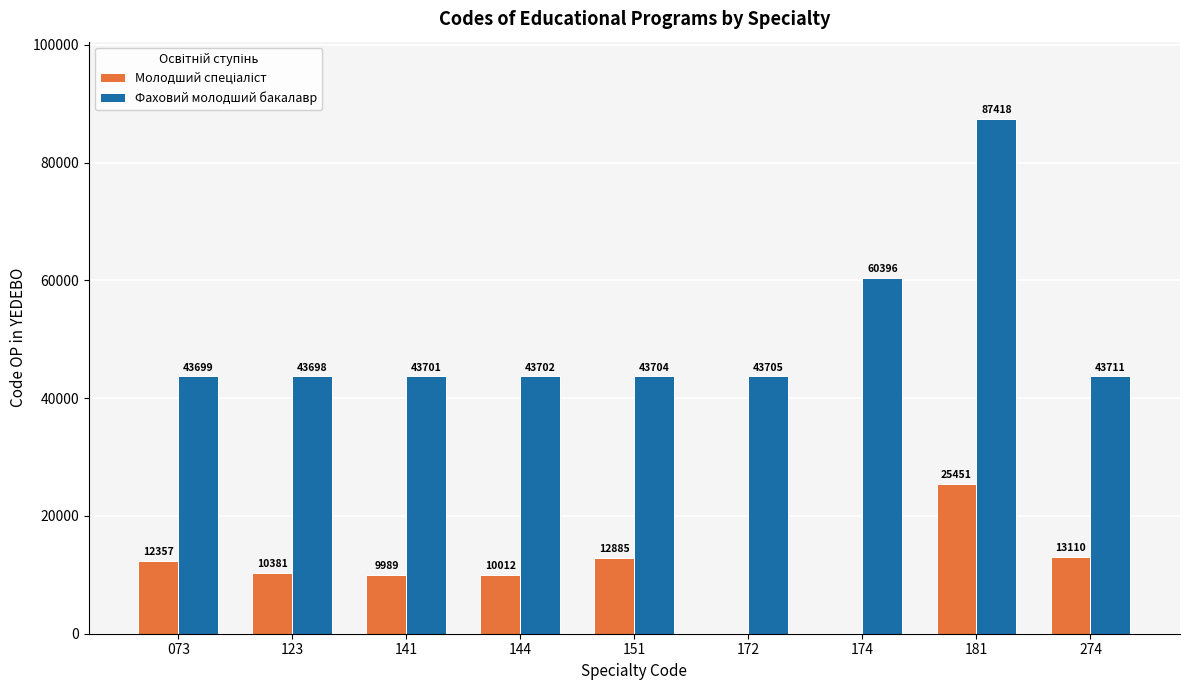

What is the greatest value displayed?

87418